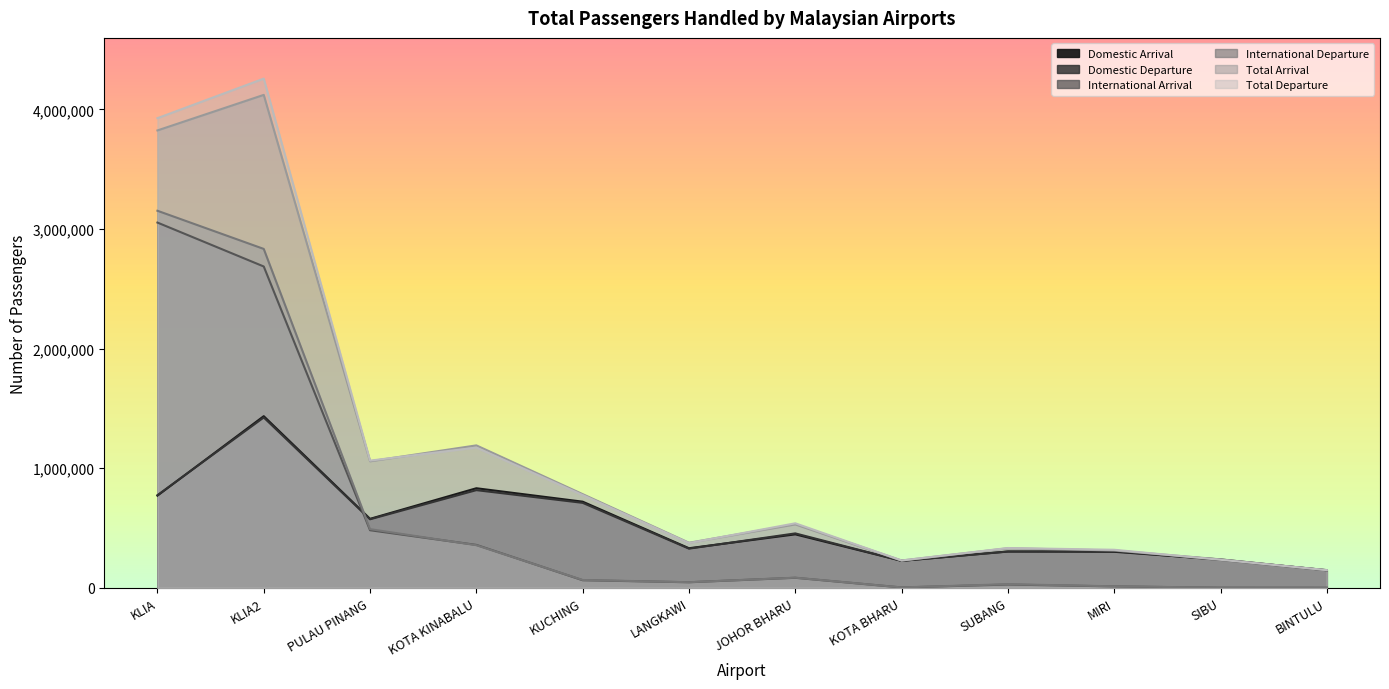

What is the difference between the highest and lowest values at KOTA KINABALU?

834879